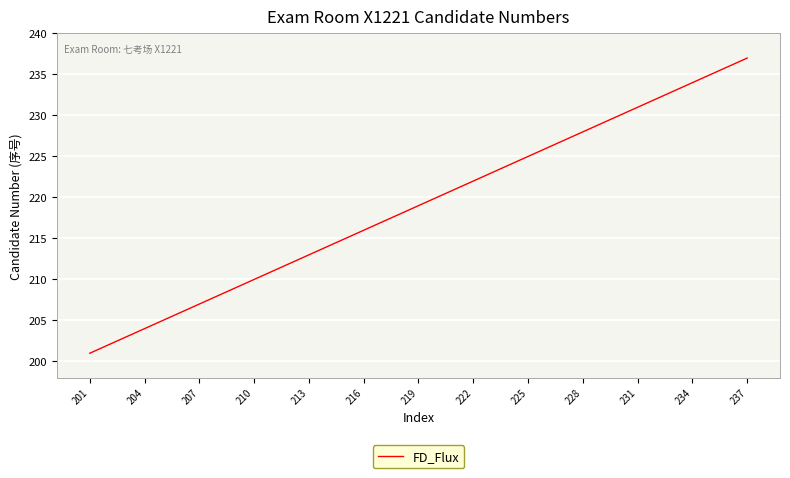

What is the greatest value displayed?

237